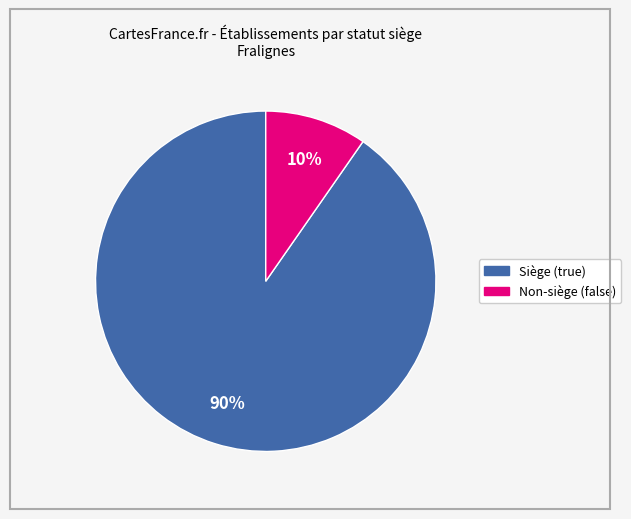

Does any single category account for the majority?

Yes